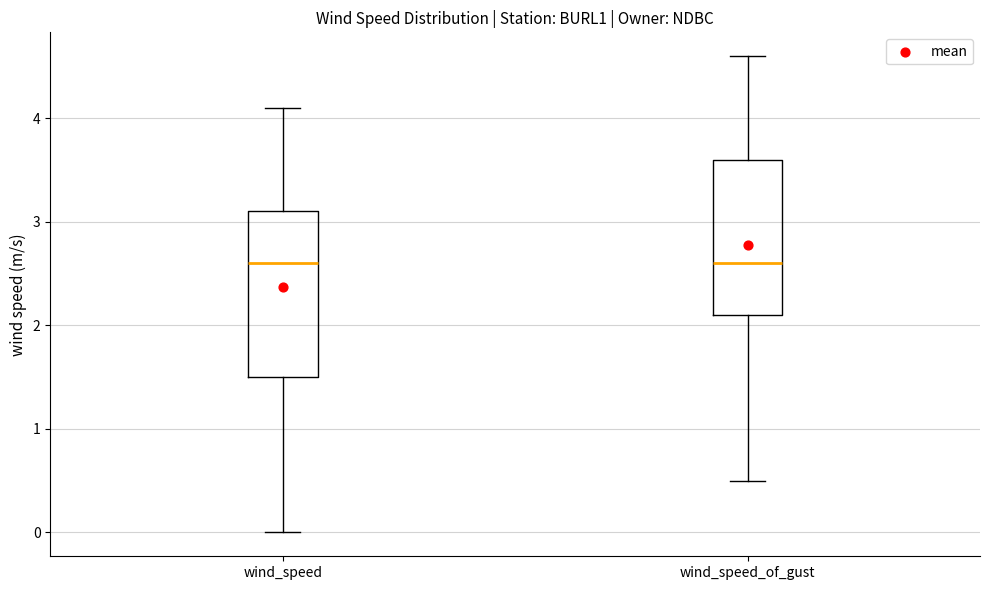

Which box is the tallest, from its lower edge to its upper edge?

wind_speed